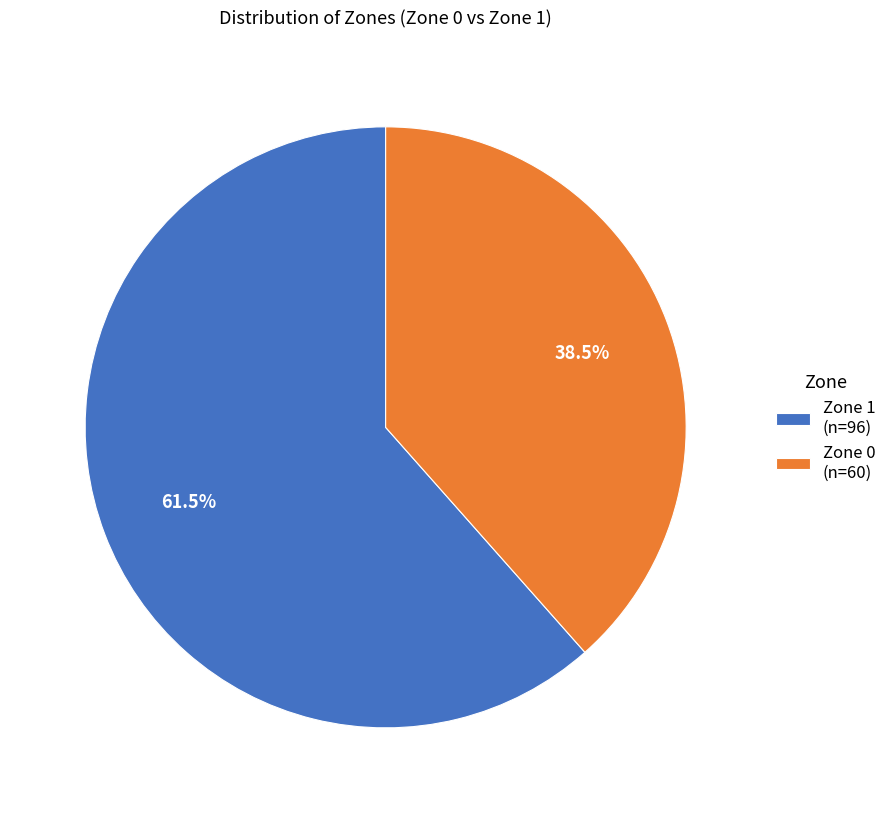

To the nearest percent, what is the difference between the Zone 0 and Zone 1 slice percentages?

23%